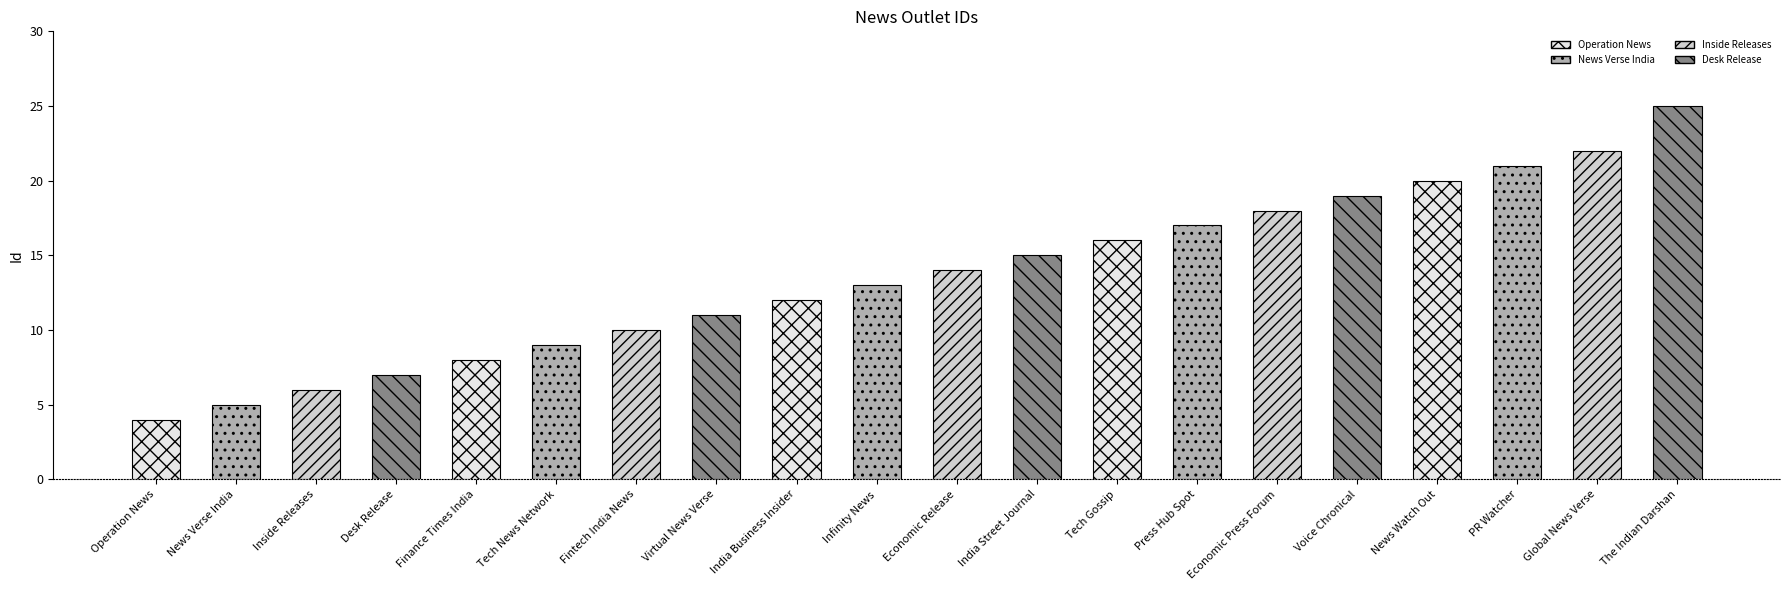

Where does the data first go above 14?

India Street Journal